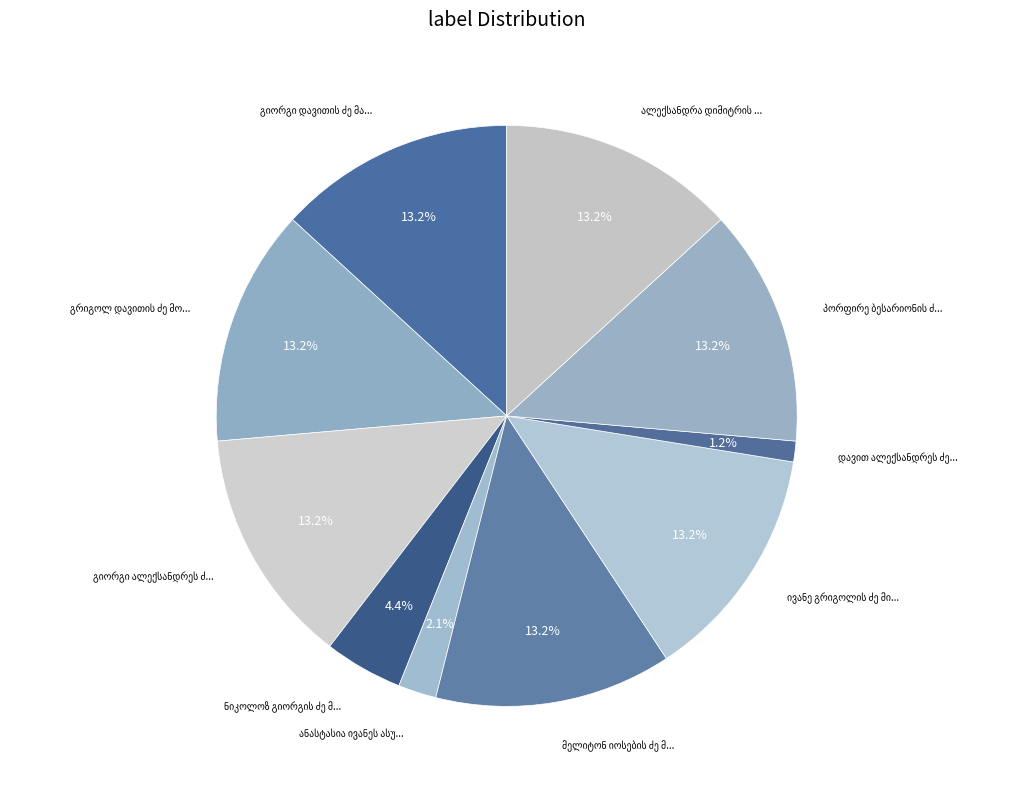

Rank the categories by value from highest to lowest.

მელიტონ იოსების ძე მშვენიერაძე, ივანე გრიგოლის ძე მინასოვი, გიორგი დავითის ძე მაყაშვილი, გრიგოლ დავითის ძე მორთულაძე, ალექსანდრა დიმიტრის ასული მაყაშვილი, გიორგი ალექსანდრეს ძე მაყაშვილი, პორფირე ბესარიონის ძე მოსეშვილი, ნიკოლოზ გიორგის ძე მრევლიშვილი, ანასტასია ივანეს ასული მამალაძისა, დავით ალექსანდრეს ძე კერვალიშვილი